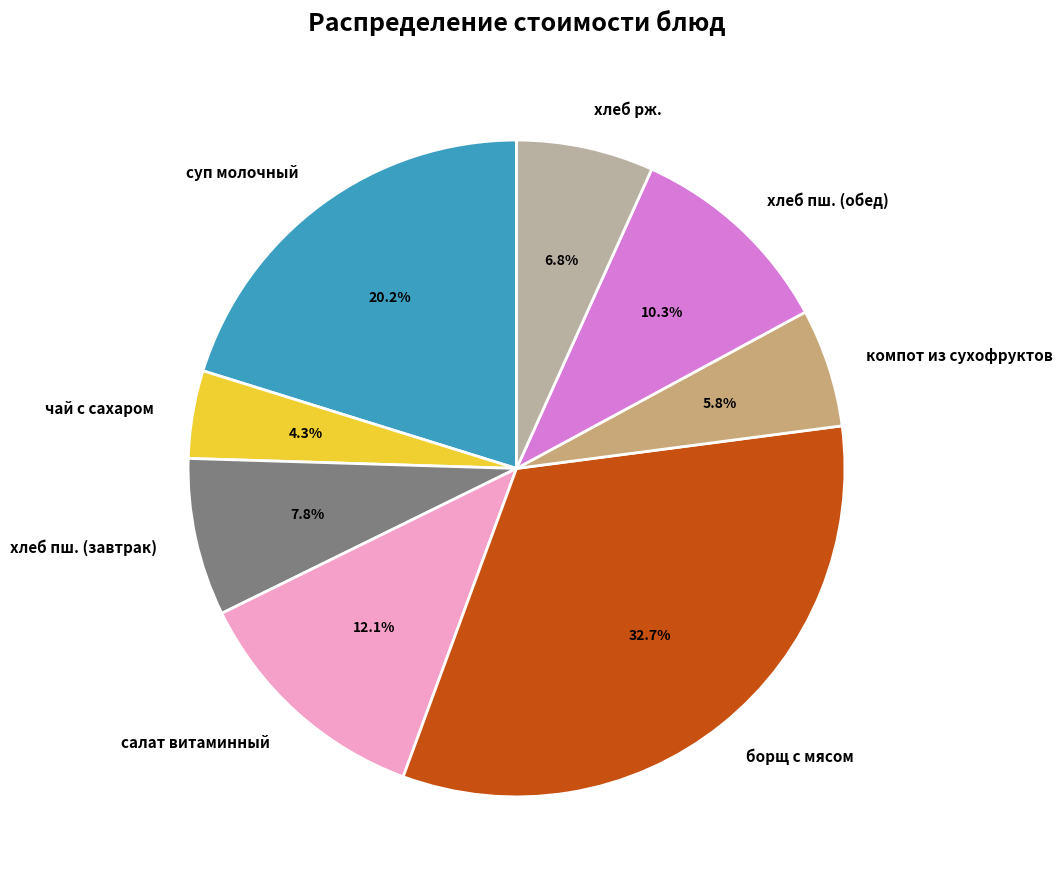

What is the ratio of the value at хлеб рж. to the value at суп молочный?

0.3